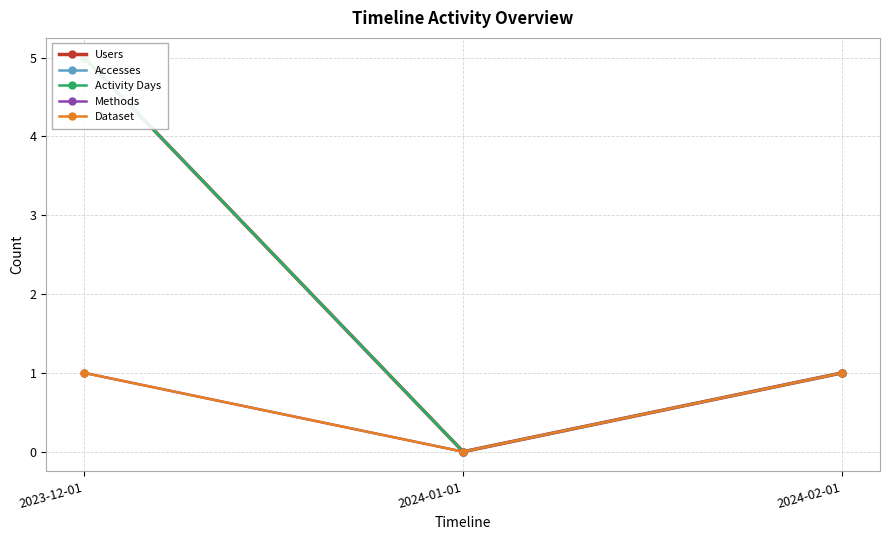

What are all the series names shown in the legend?

Users, Accesses, Activity Days, Methods, Dataset